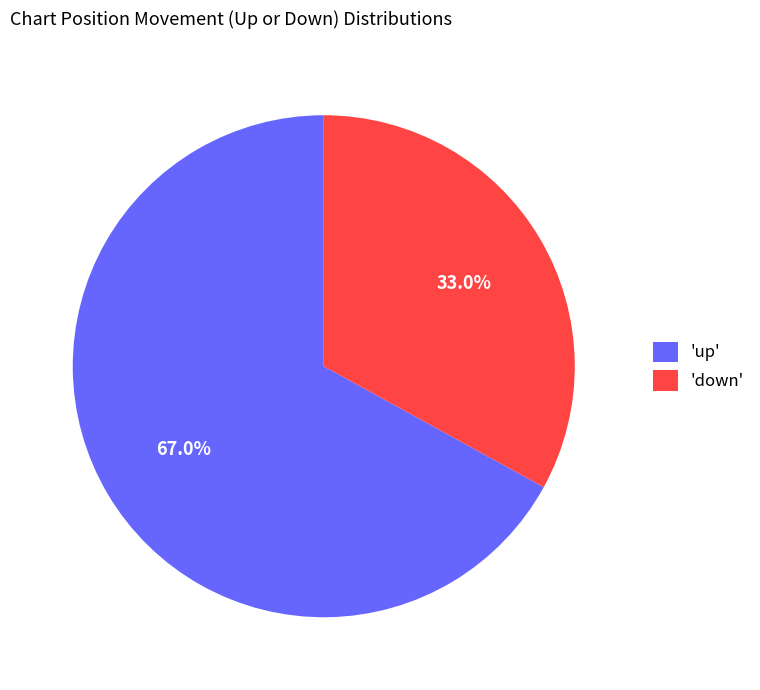

What percentage is NOT represented by 'up'?

33.0%